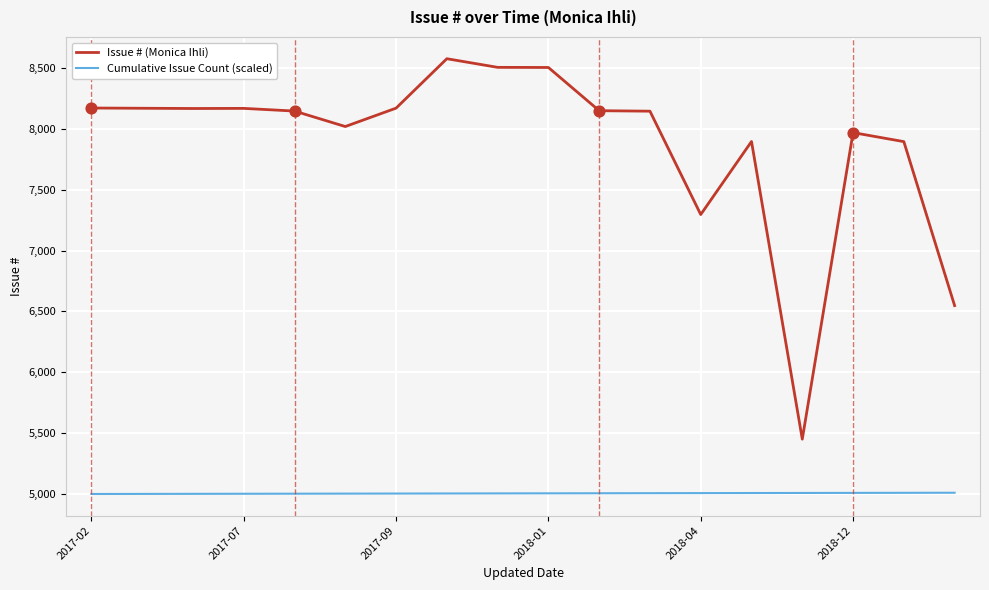

True or false: Cumulative Issue Count (scaled) and Issue # (Monica Ihli) intersect in this chart.

False